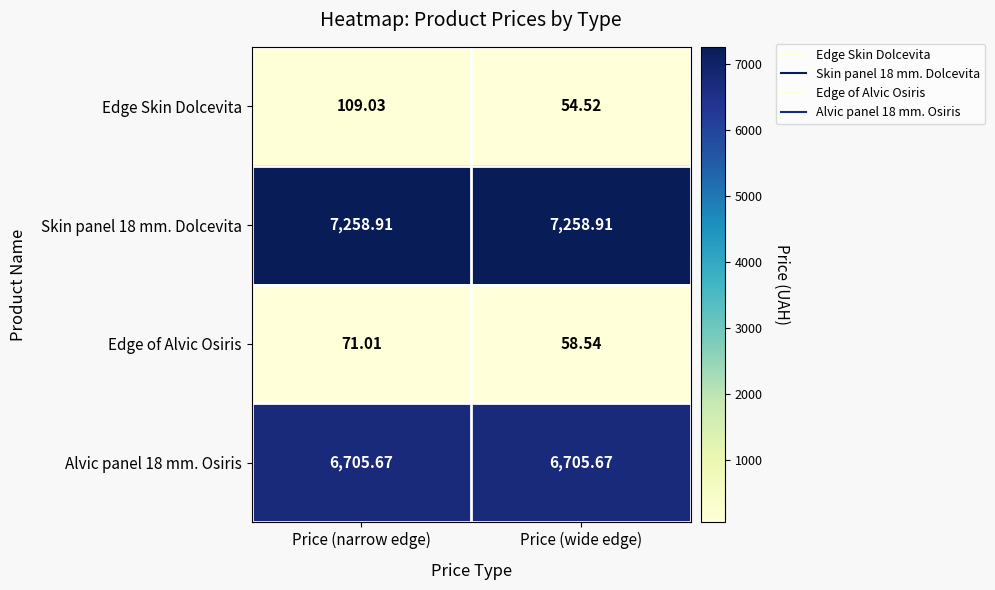

Which series changed the most between Price (narrow edge) and Price (wide edge)?

Edge Skin Dolcevita